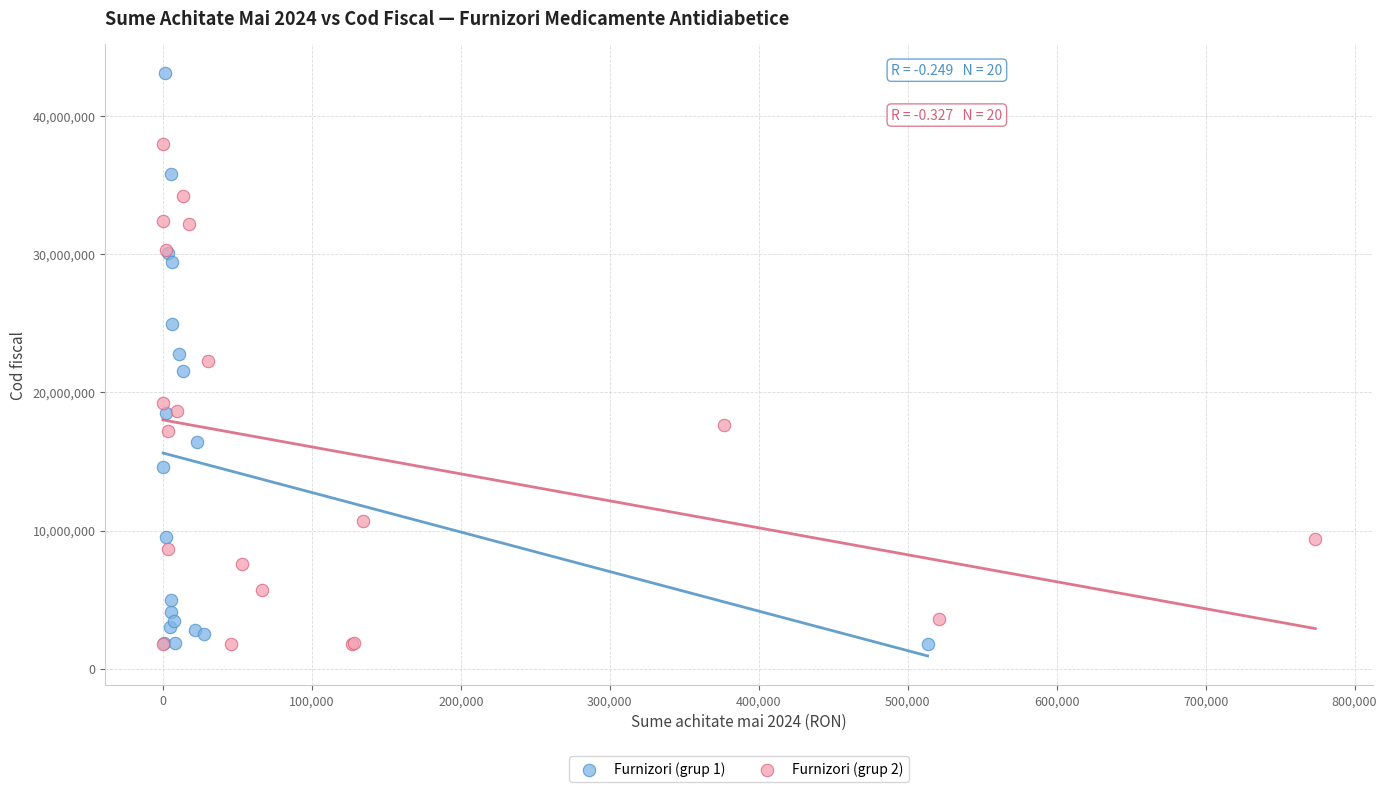

Which series has the widest spread of Y values?

Furnizori (grup 1)